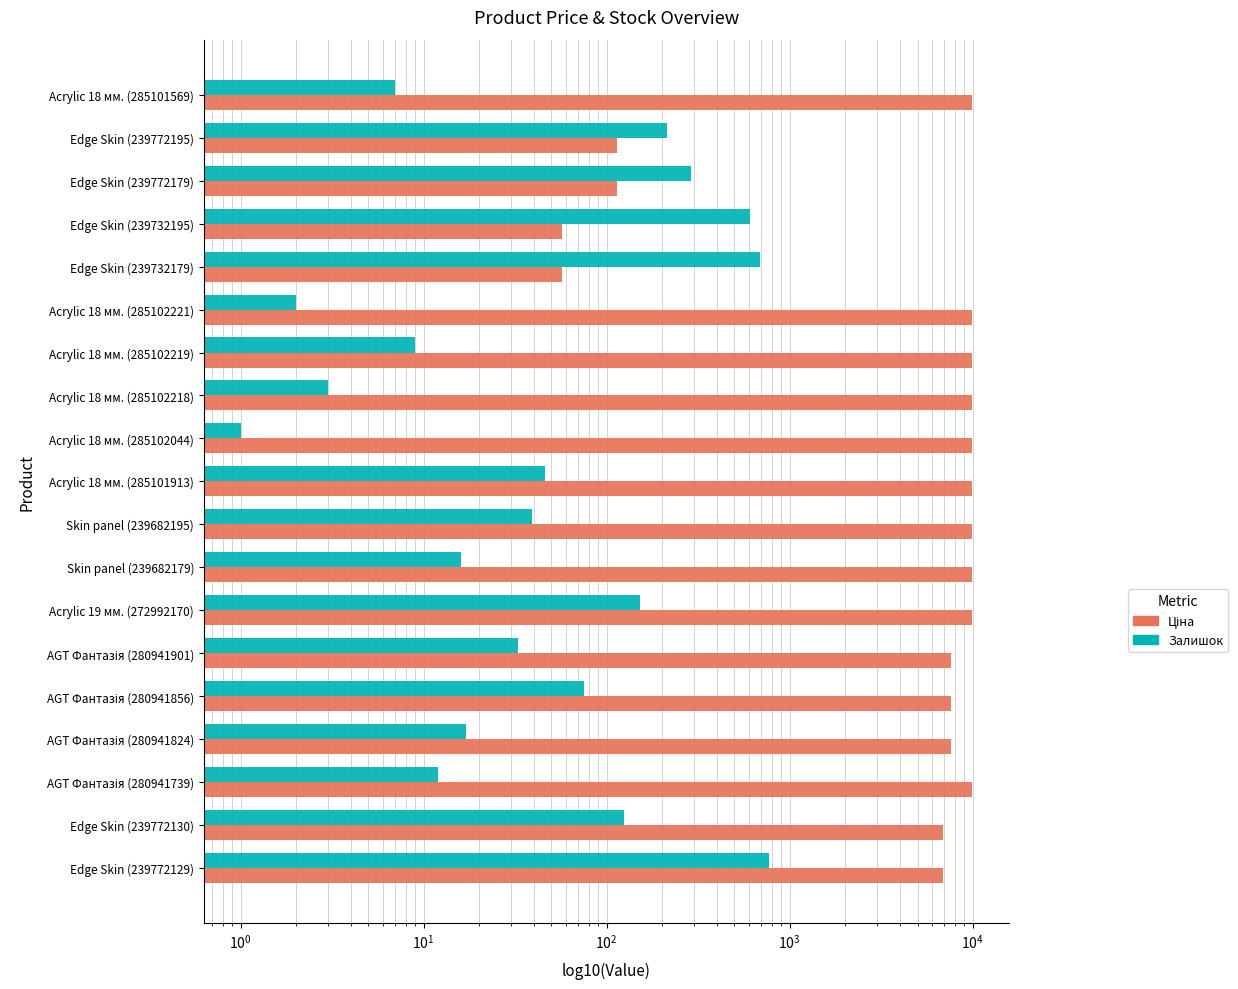

What is the difference between the highest and lowest values at Edge Skin (239772130)?

6801.7